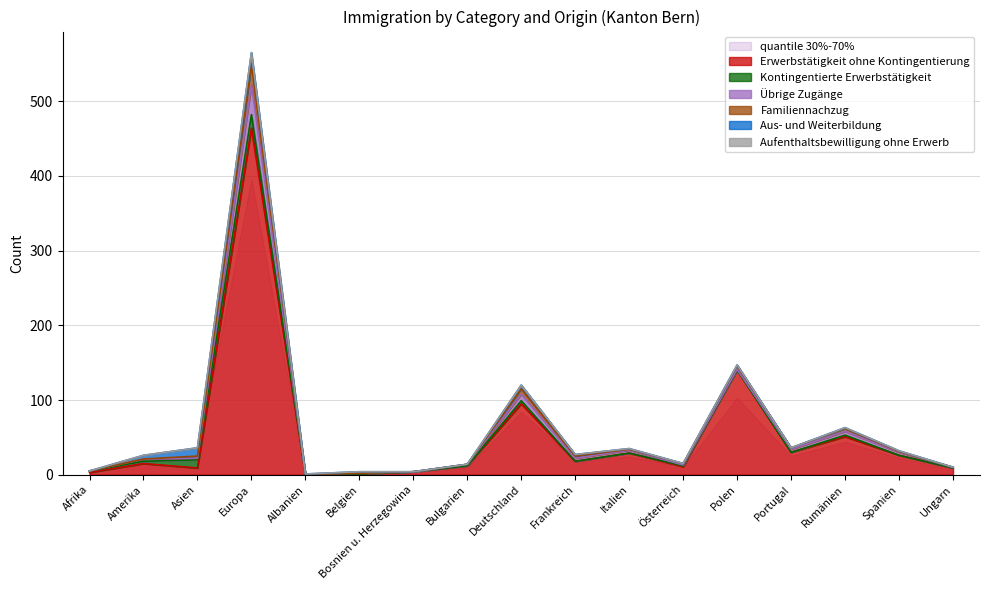

Which has a higher value, Österreich or Europa?

Europa